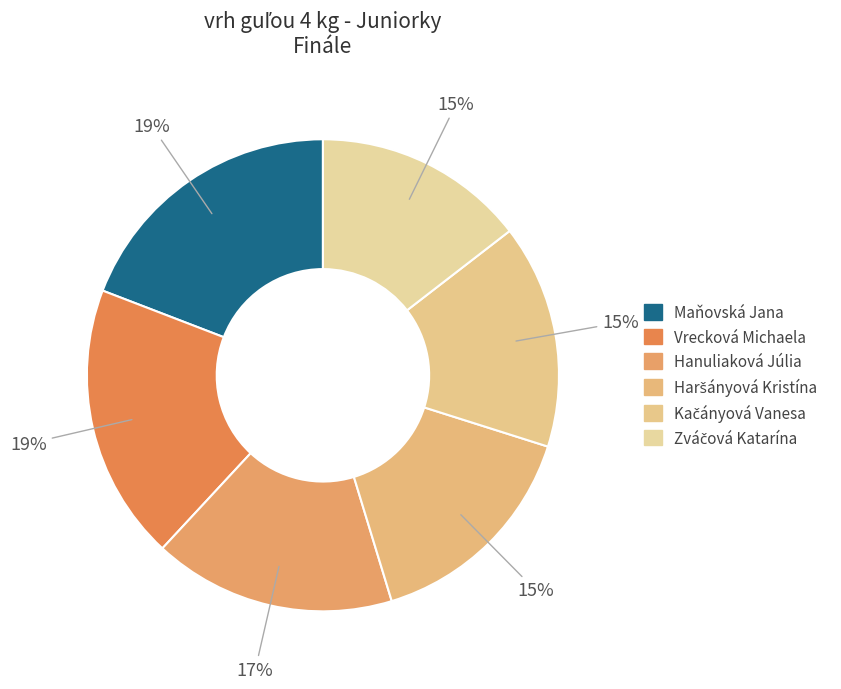

Is there a majority slice in this chart?

No